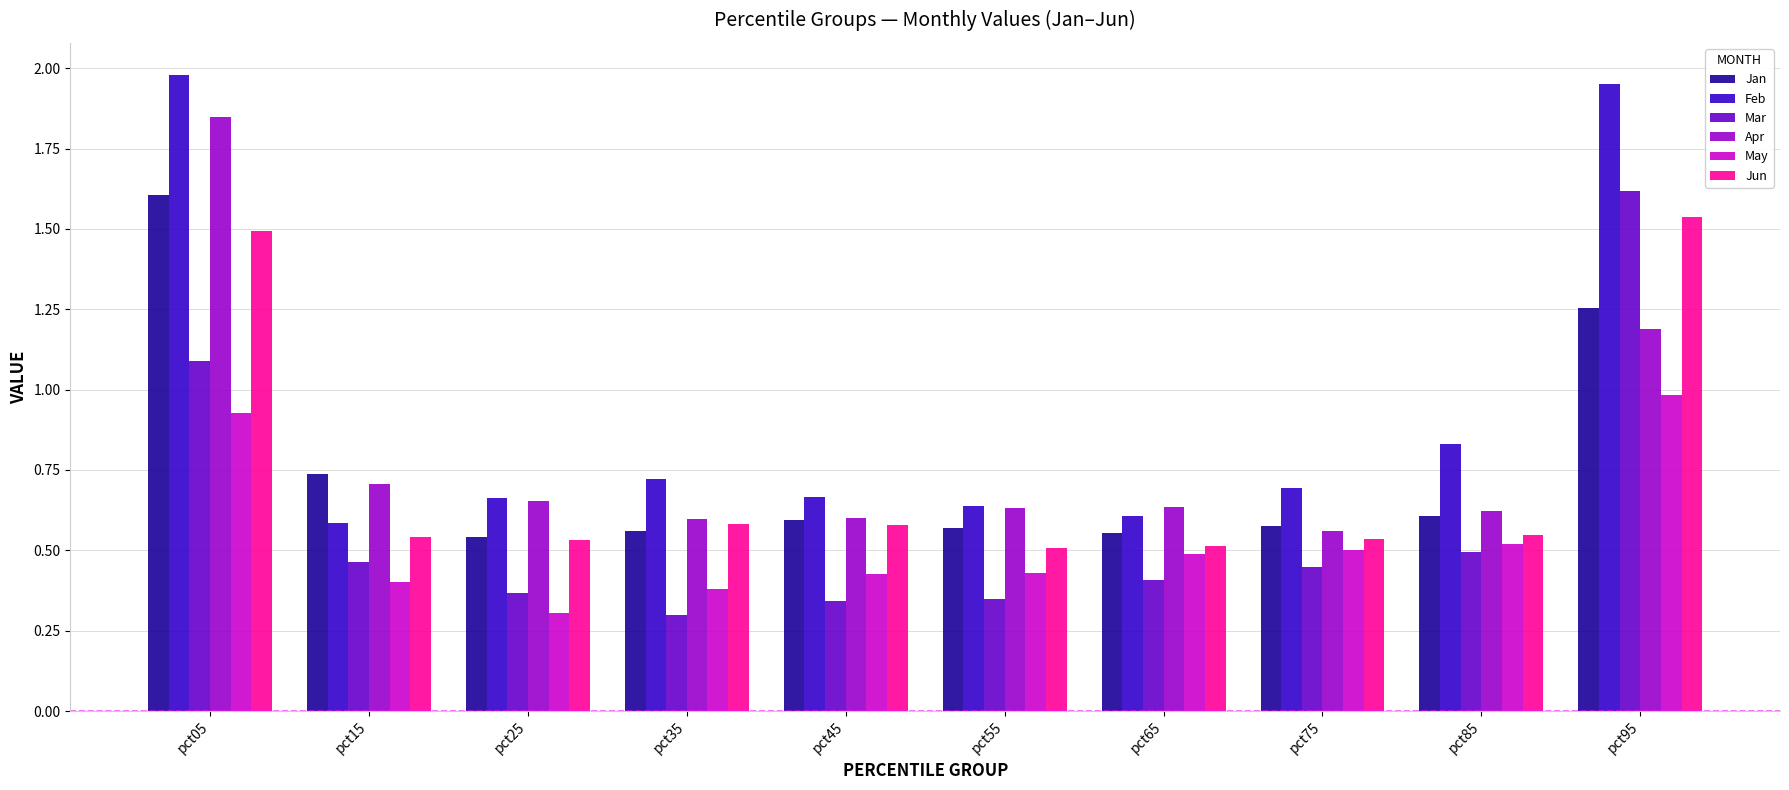

Is it true that Mar equals 0.4 at pct25?

True